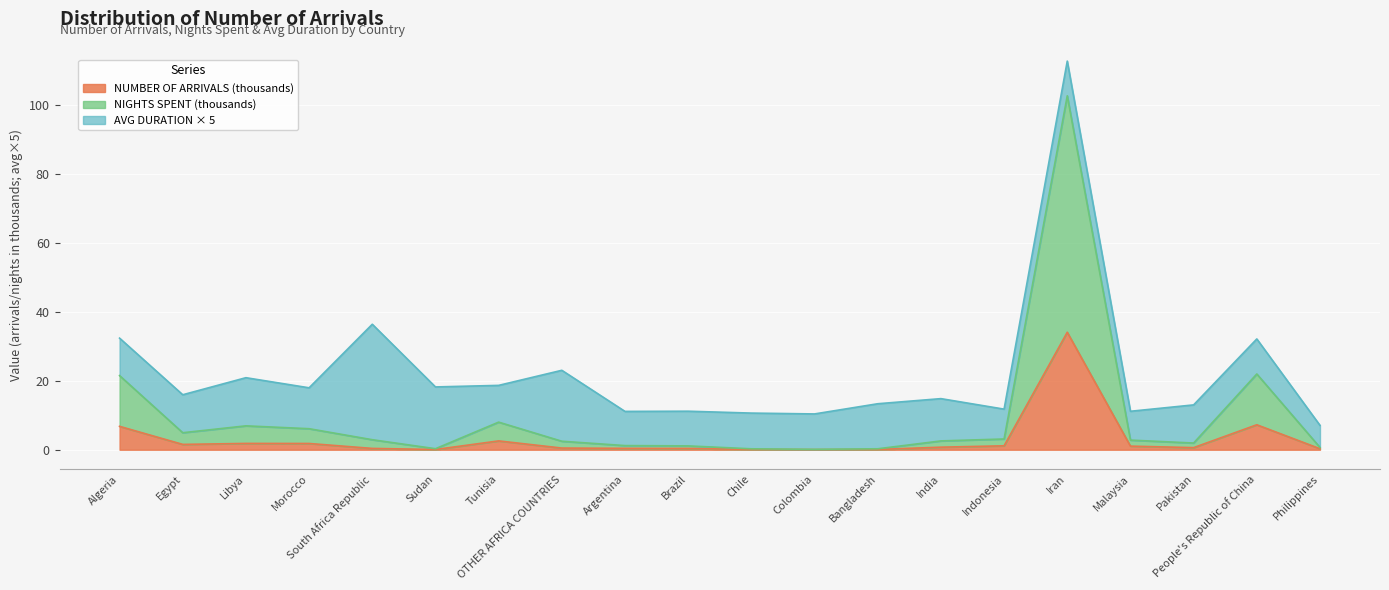

Does the chart display data point markers on the line(s)?

No